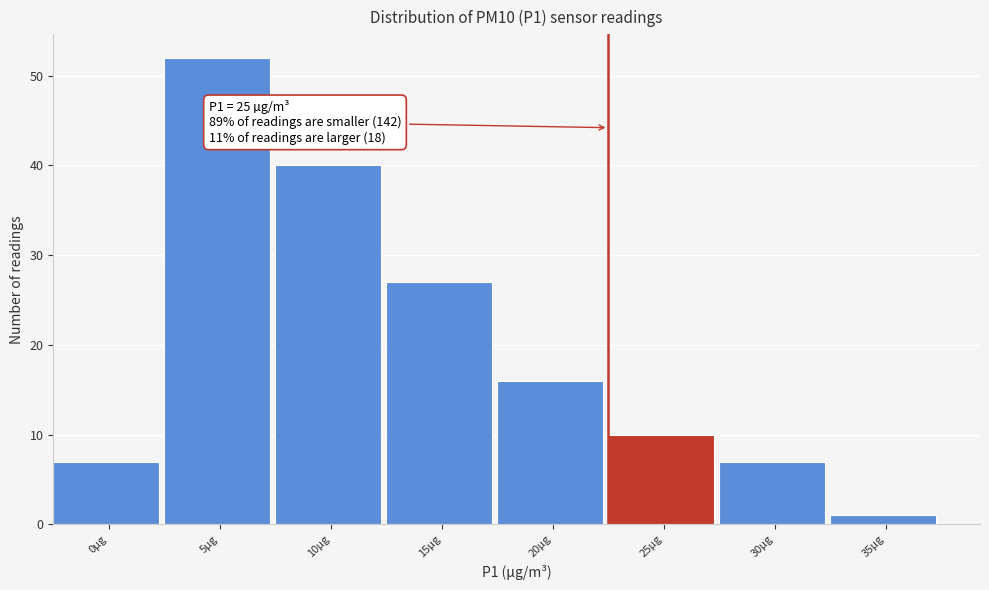

Reading left to right, extract all data points from this chart.

0µg=7	5µg=52	10µg=40	15µg=27	20µg=16	25µg=10	30µg=7	35µg=1